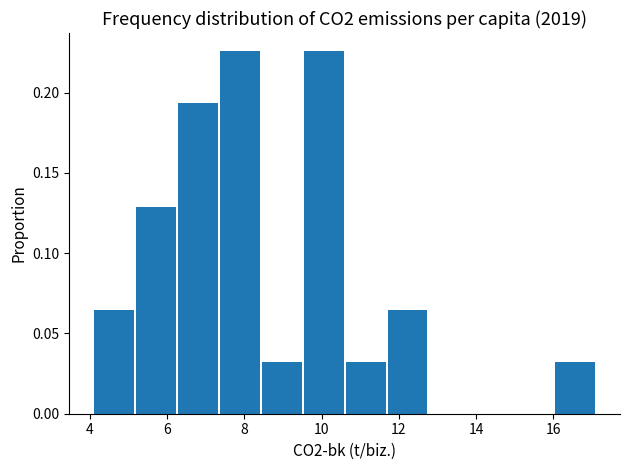

How tall is the bar that spans 10.6 to 11.8 on the x-axis? Neither the bar edges nor the heights are printed on the chart, so give them approximately, as read against the axes.

0.030